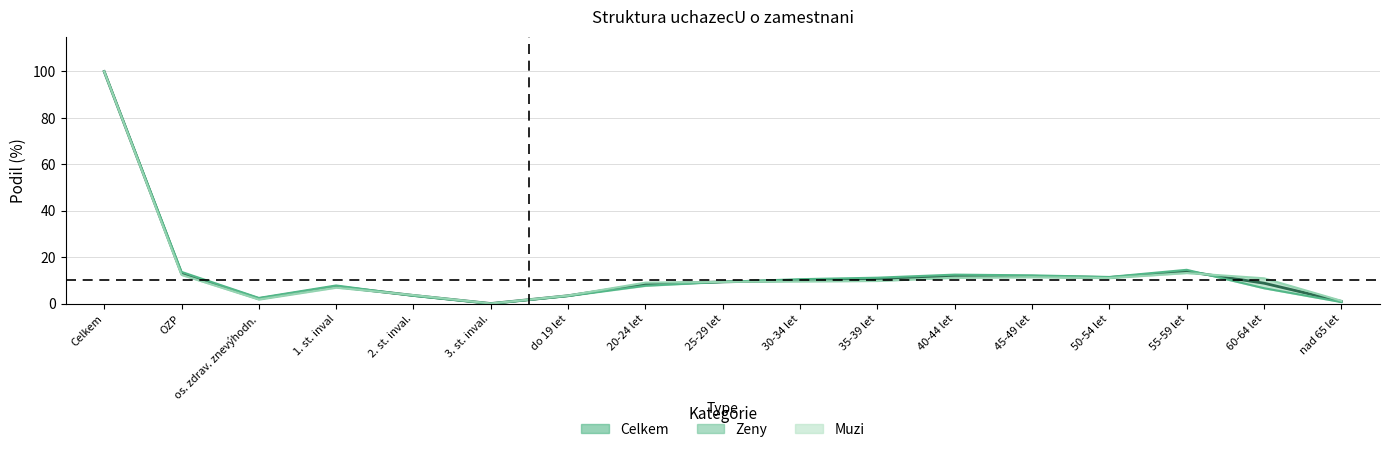

Where is celkem nearest to the value 50?

55-59 let